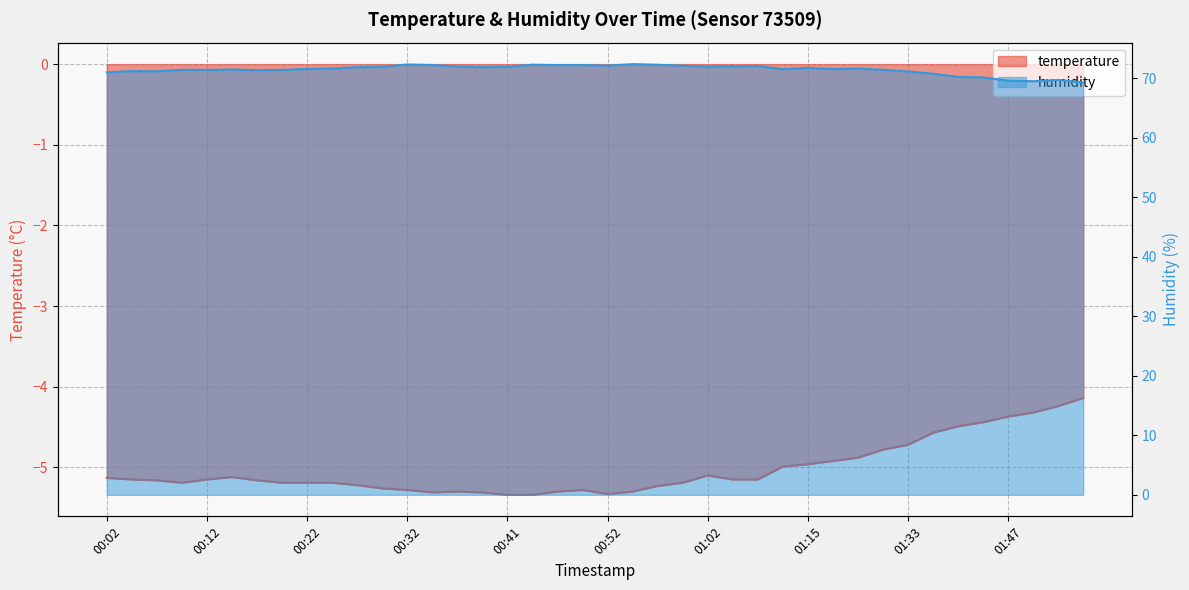

True or false: humidity and temperature intersect in this chart.

False